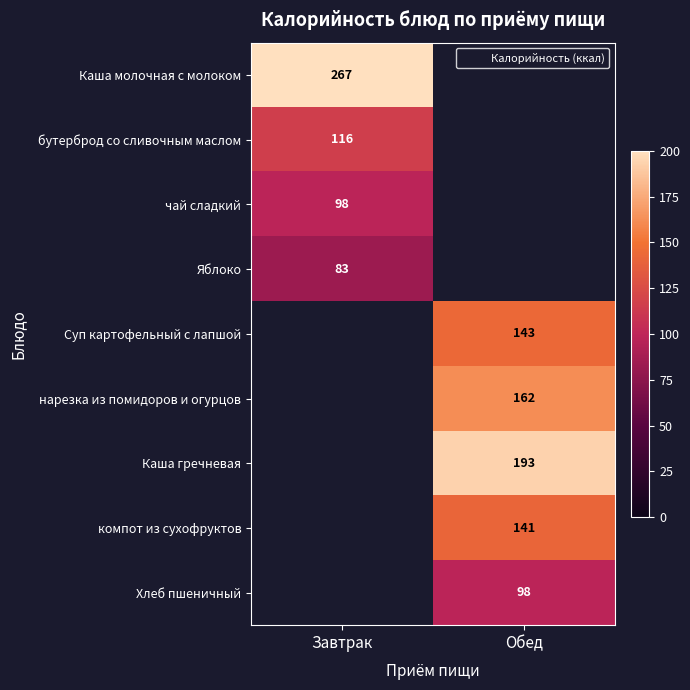

Where is Хлеб пшеничный nearest to the value 49?

Завтрак